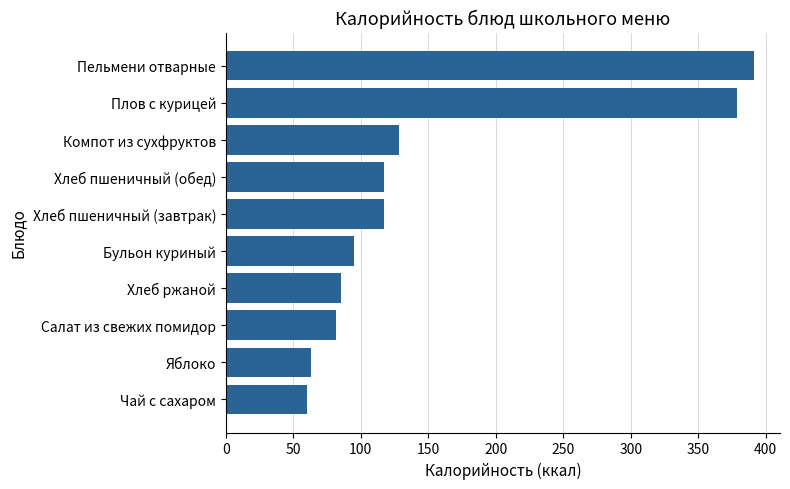

Reading top to bottom, what are all the values shown in this chart?

391	379	128	117	117	95	85	82	63	60